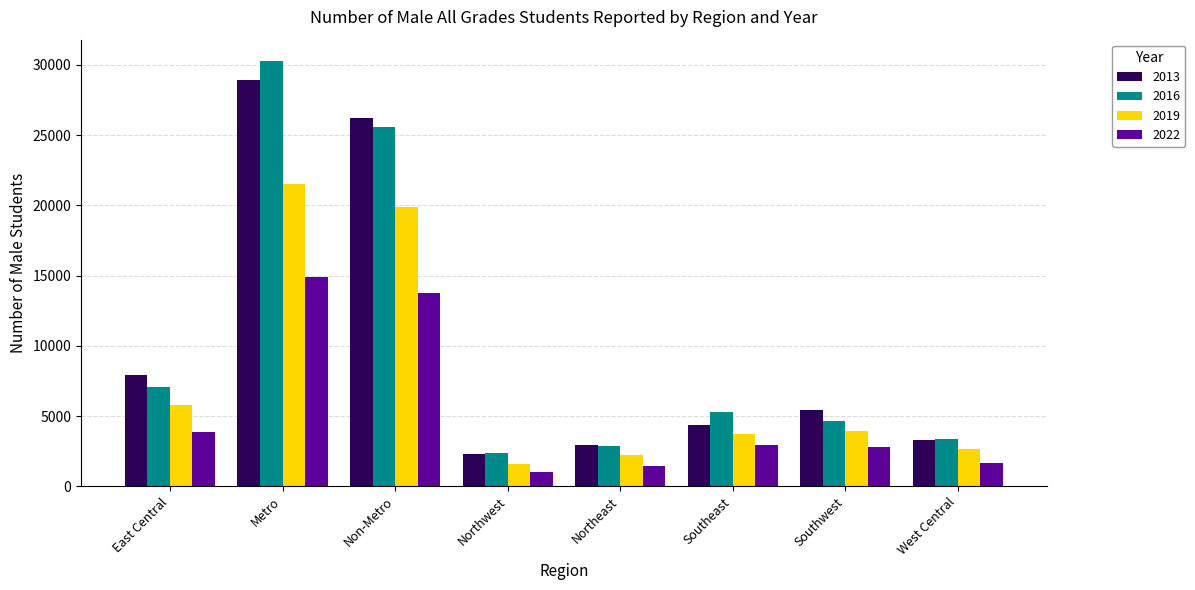

How many distinct data groups are displayed?

4